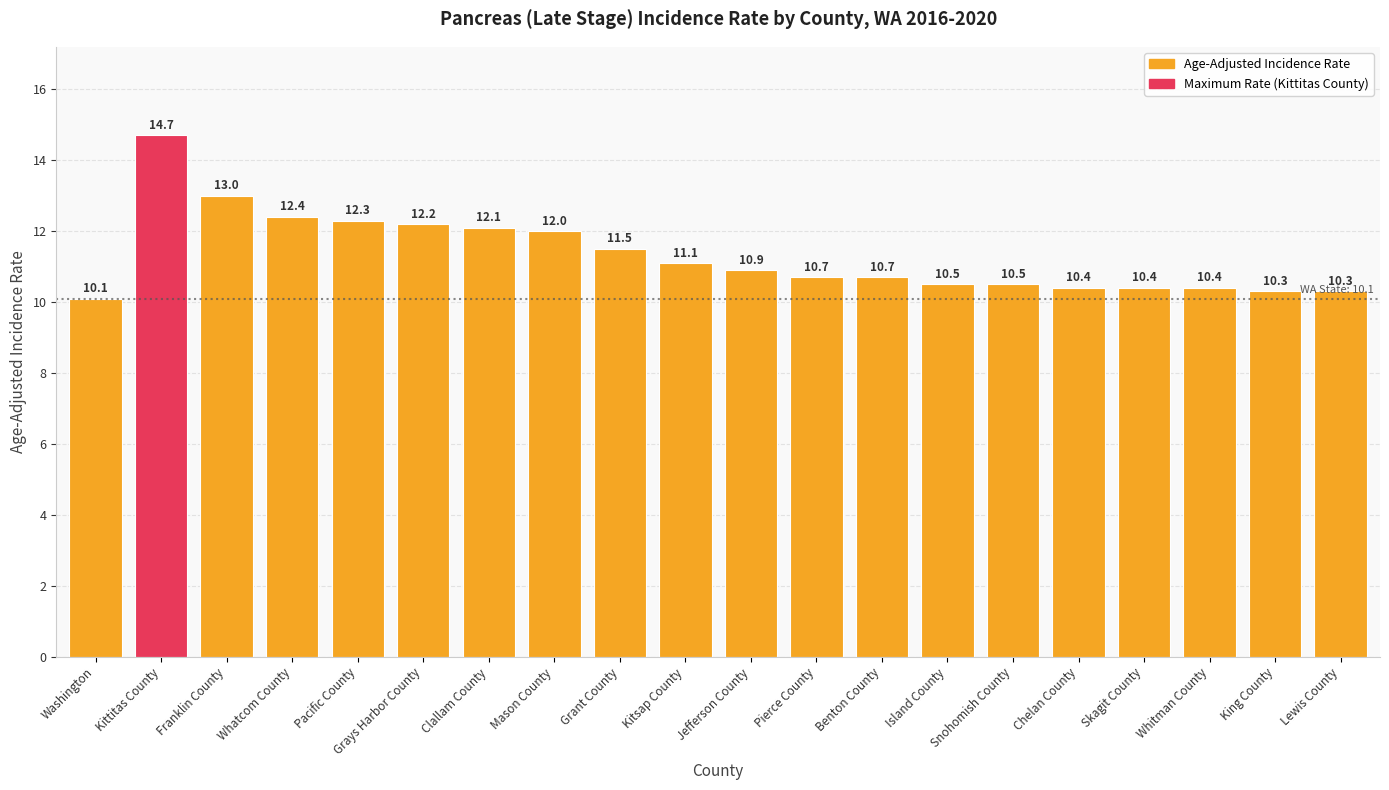

What is the smallest value displayed?

10.1